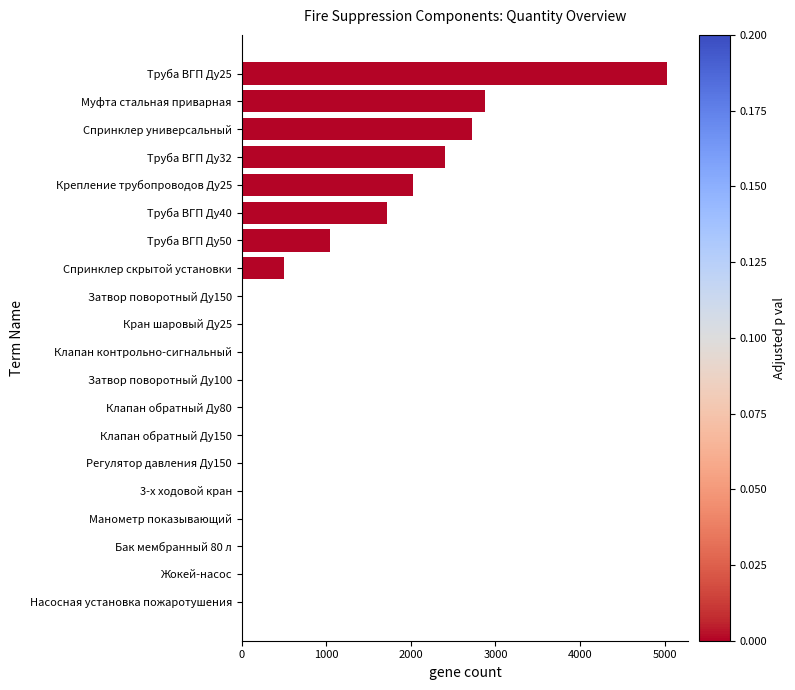

What is the greatest value displayed?

5030